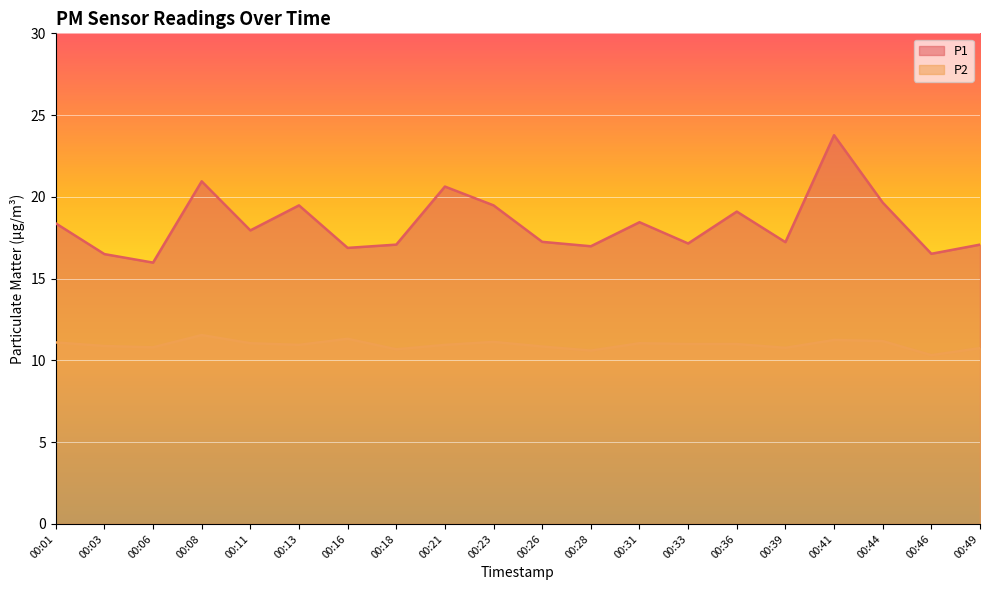

True or false: P1 and P2 intersect in this chart.

False